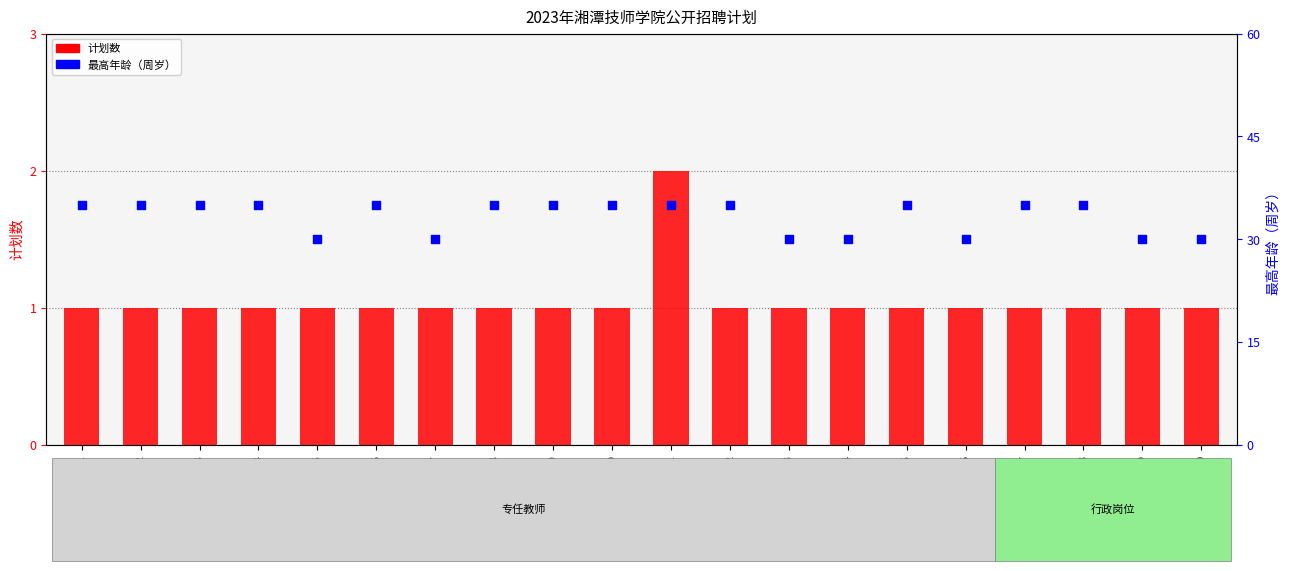

What is the total value across all series at G19?

31